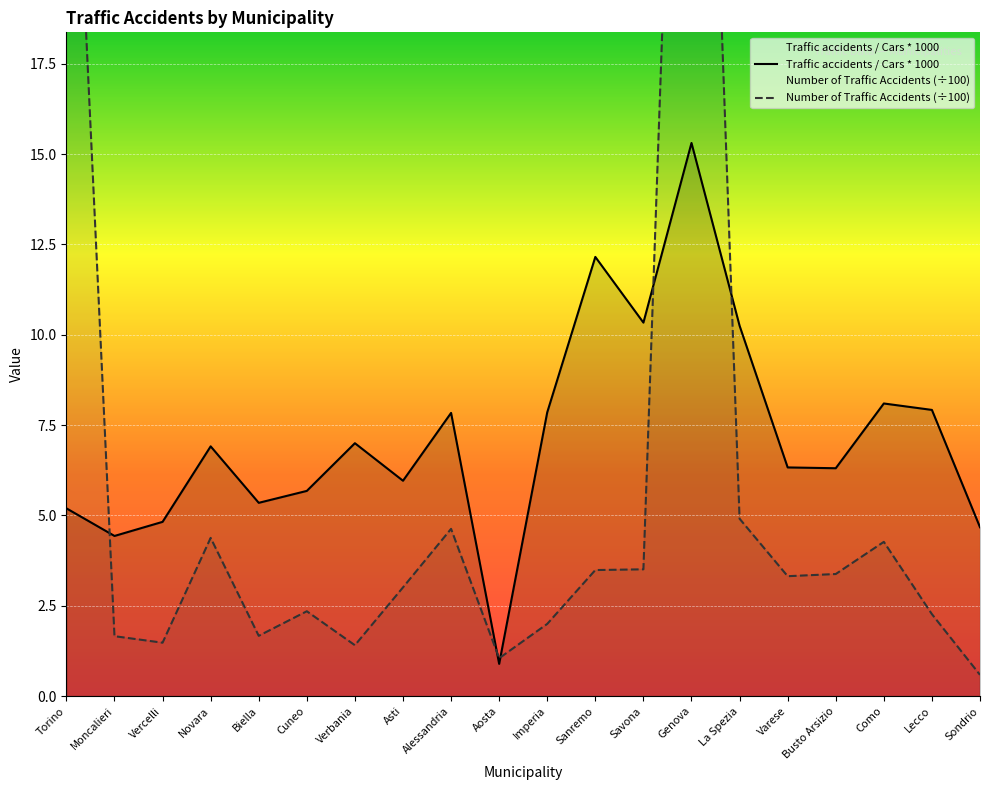

What is the minimum value shown in the chart?

0.6